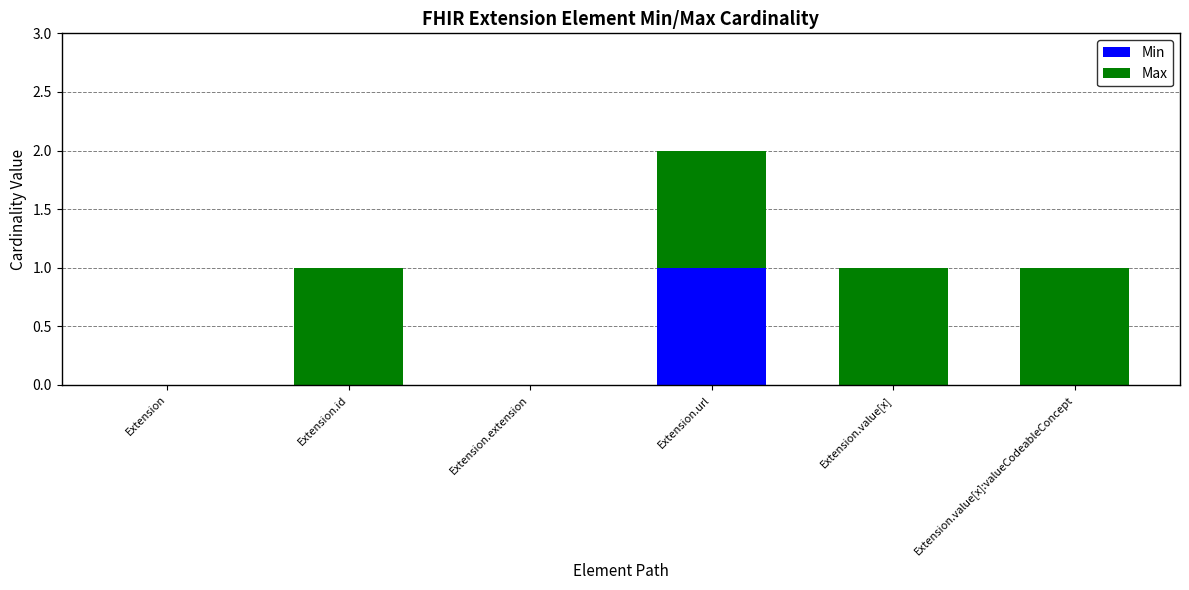

Which category has the highest value in the Min series?

Extension.url